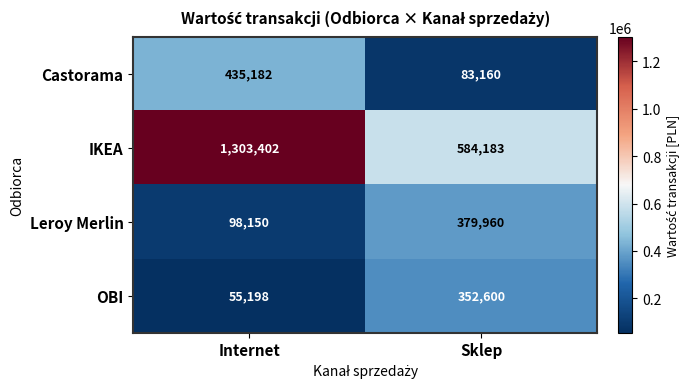

Rank the series by their maximum value, from highest to lowest.

IKEA, Castorama, Leroy Merlin, OBI